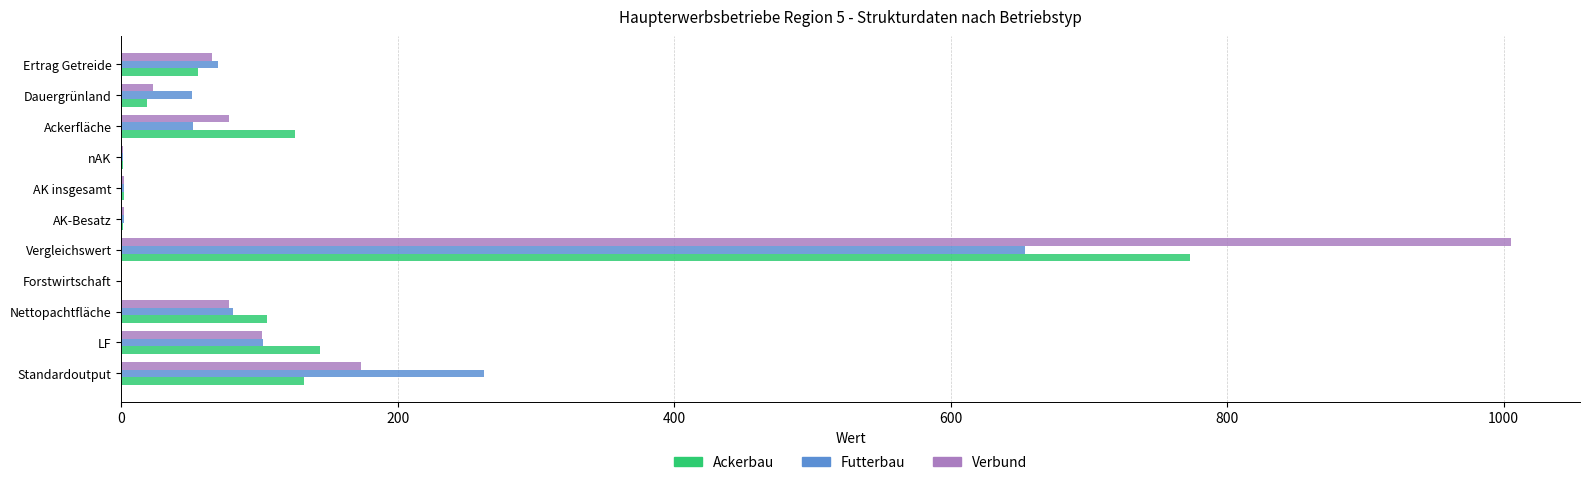

Which series changed the most between LF and Vergleichswert?

Verbund